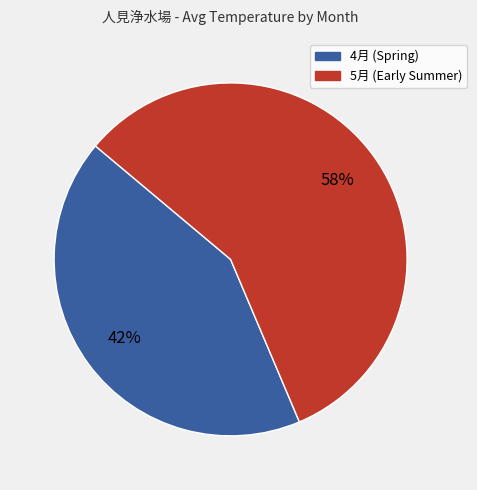

Is there a majority slice in this chart?

Yes